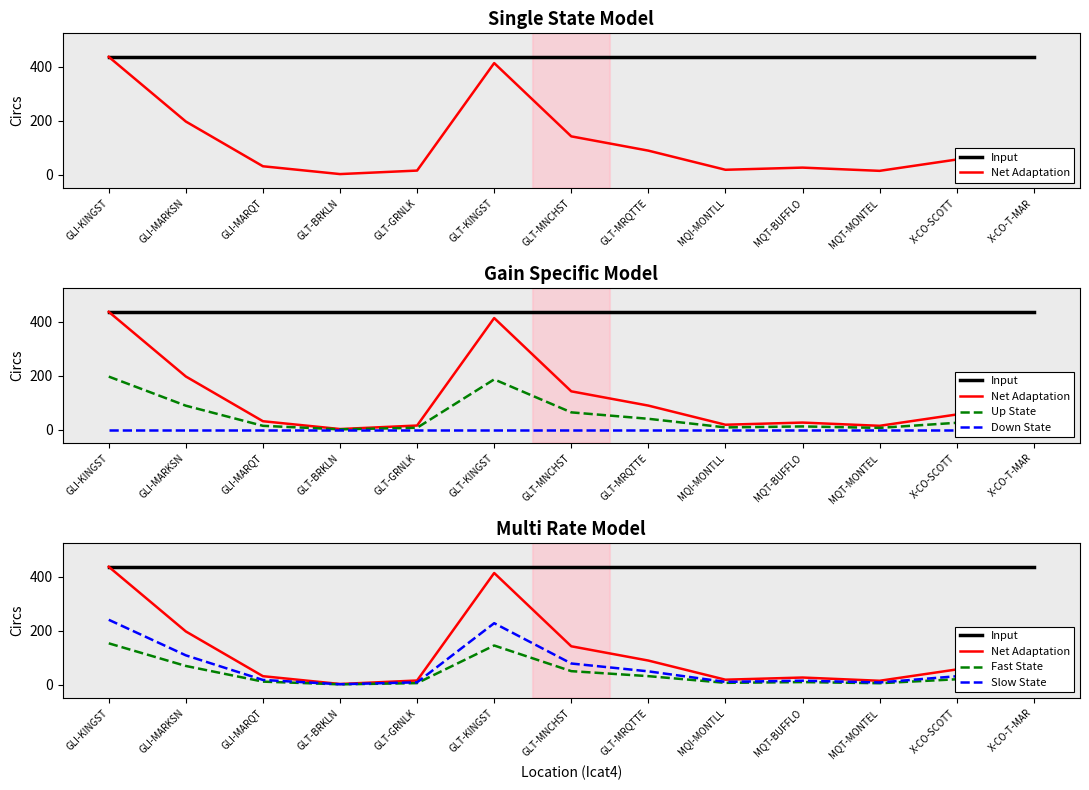

What is the lowest value of the Net Adaptation series?

2.0